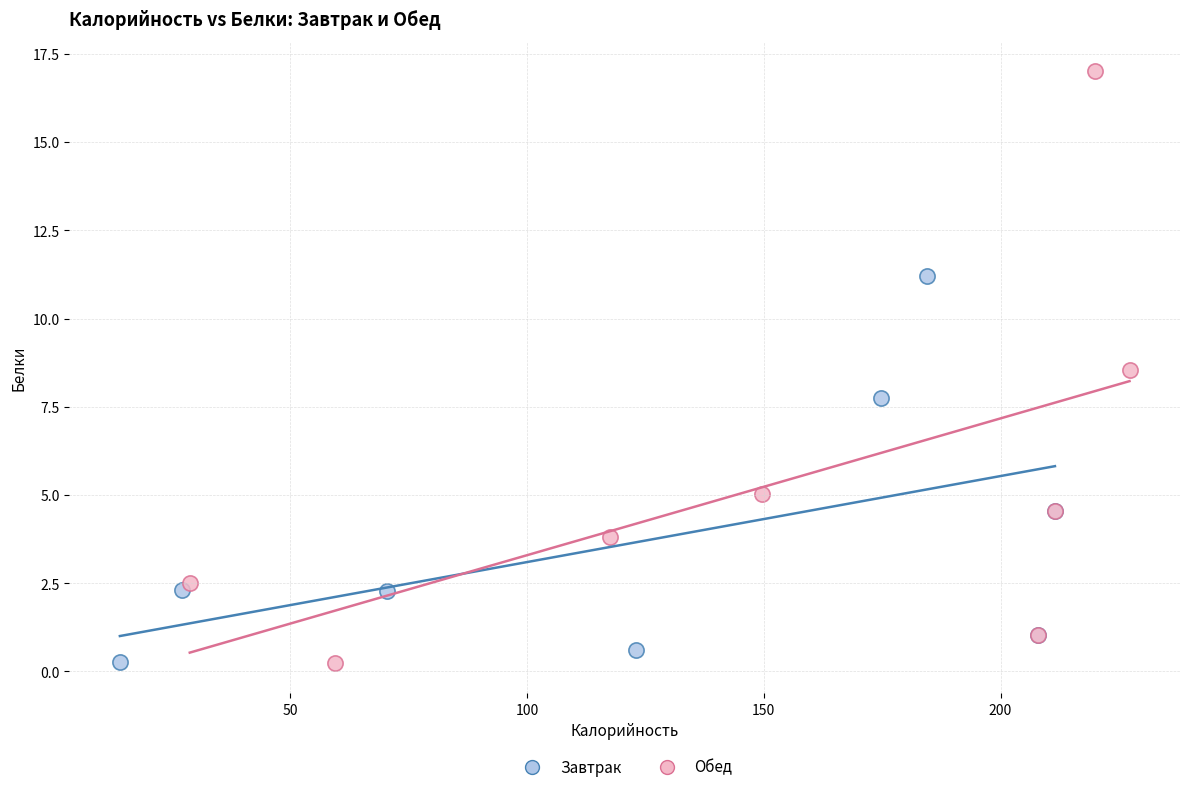

Which series has the largest Y range (max minus min)?

Обед